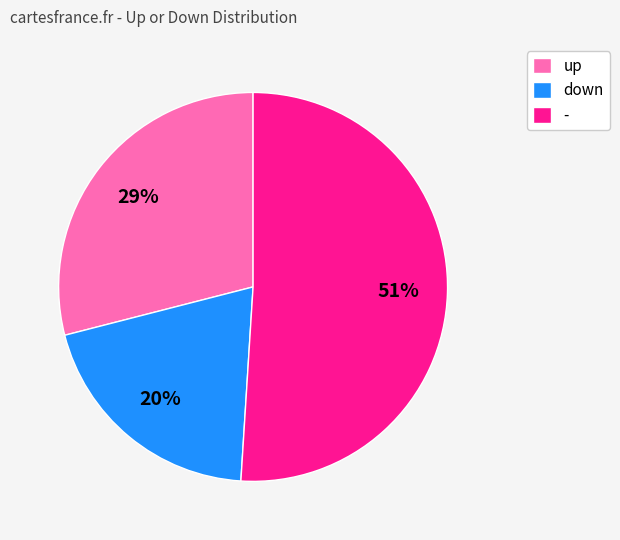

True or false: - accounts for 51% of the total.

True